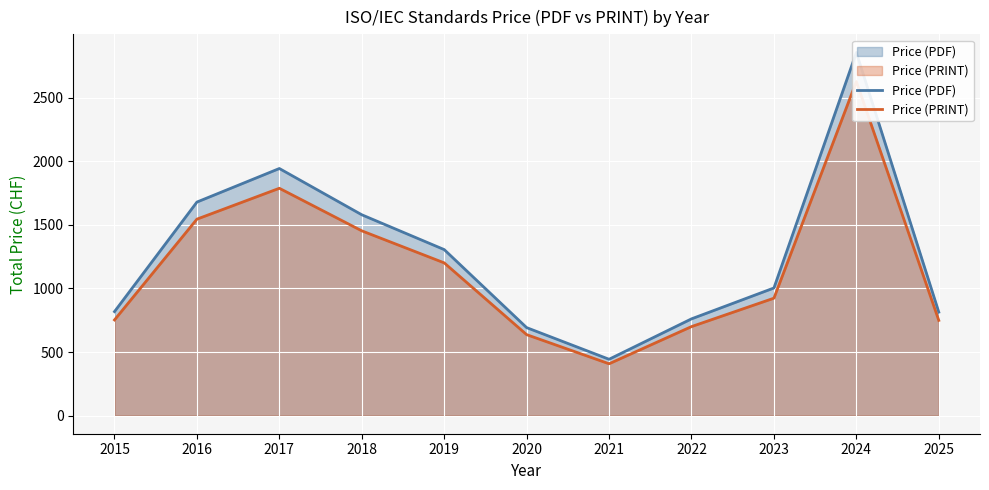

True or false: Price (PRINT) and Price (PDF) intersect in this chart.

False